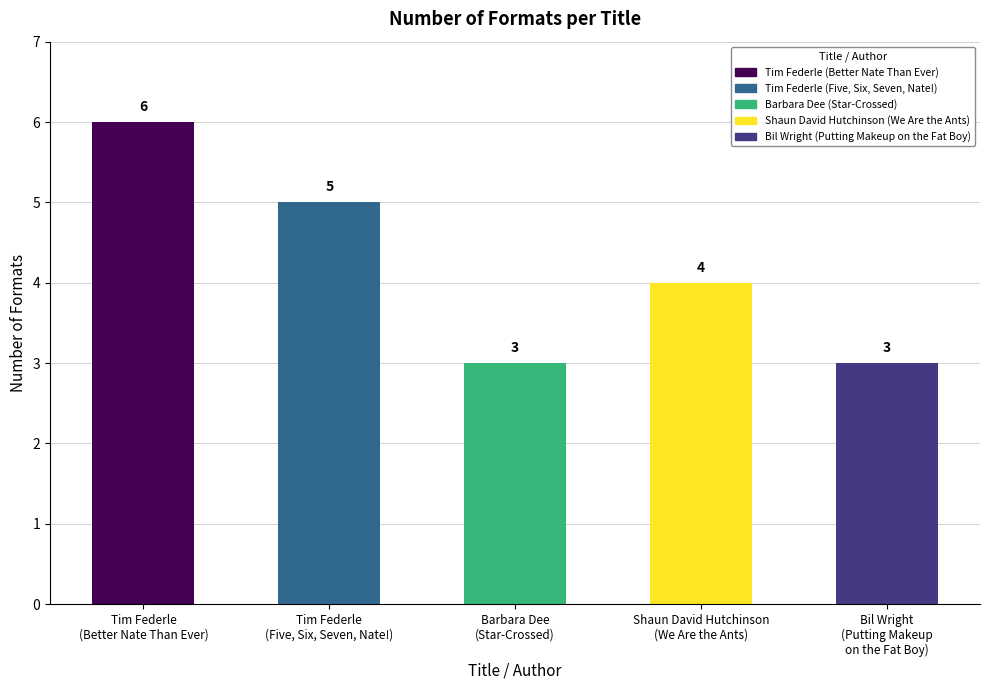

Where does the data first go above 4?

Tim Federle
(Better Nate Than Ever)